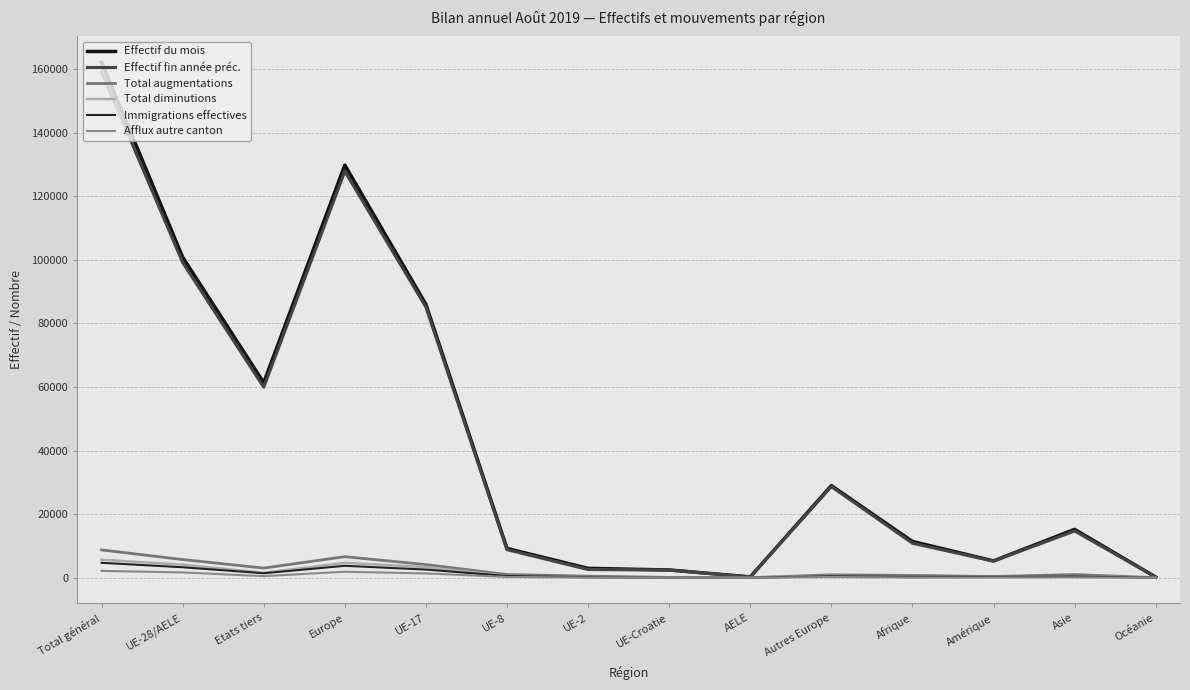

Is this an area chart (filled region under the line)?

No